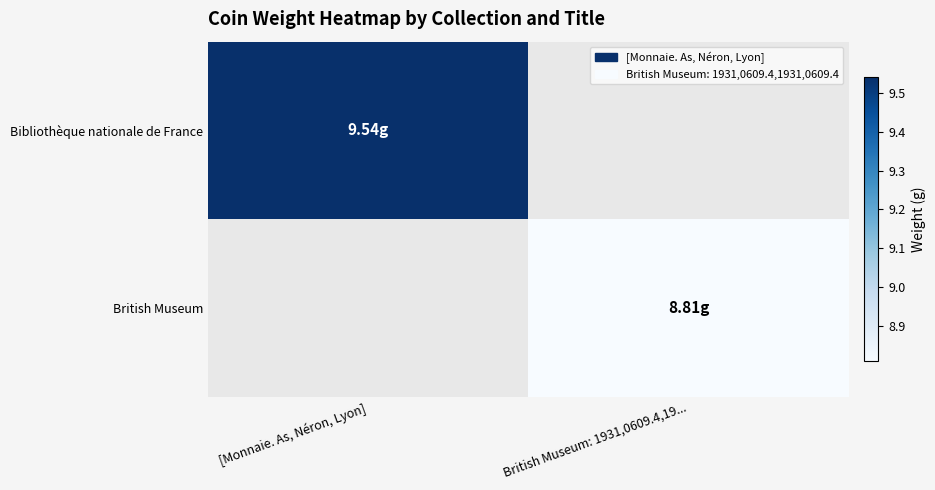

Reading left to right, transcribe all the data shown in this chart.

Bibliothèque nationale de France: [Monnaie. As, Néron, Lyon]=9.5	British Museum: 1931,0609.4,19...=0.0
British Museum: [Monnaie. As, Néron, Lyon]=0.0	British Museum: 1931,0609.4,19...=8.8